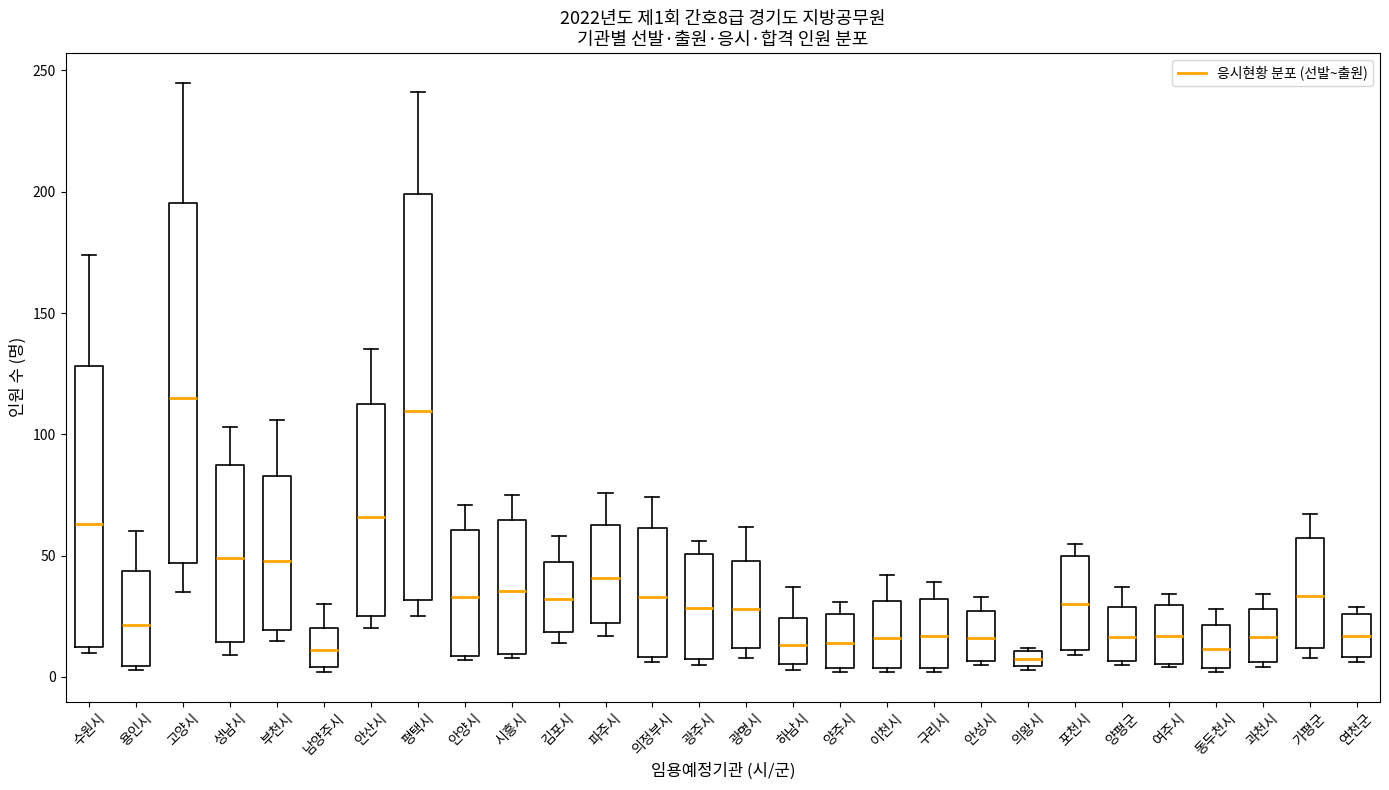

Which box is the tallest, from its lower edge to its upper edge?

평택시